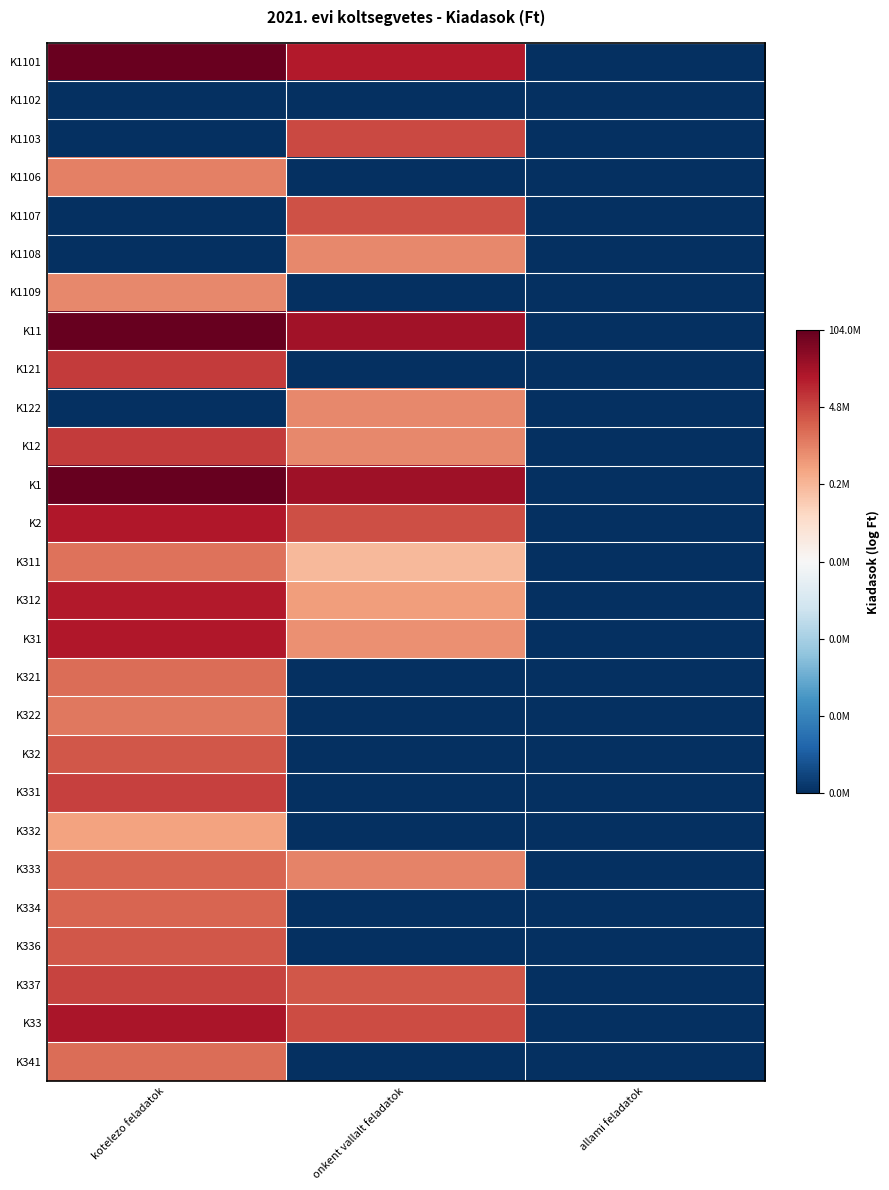

Reading left to right, extract all data points from this chart.

K1101: kotelezo feladatok=18.4	onkent vallalt feladatok=16.5	allami feladatok=0.0
K1102: kotelezo feladatok=0.0	onkent vallalt feladatok=0.0	allami feladatok=0.0
K1103: kotelezo feladatok=0.0	onkent vallalt feladatok=15.3	allami feladatok=0.0
K1106: kotelezo feladatok=13.9	onkent vallalt feladatok=0.0	allami feladatok=0.0
K1107: kotelezo feladatok=0.0	onkent vallalt feladatok=15.1	allami feladatok=0.0
K1108: kotelezo feladatok=0.0	onkent vallalt feladatok=13.6	allami feladatok=0.0
K1109: kotelezo feladatok=13.7	onkent vallalt feladatok=0.0	allami feladatok=0.0
K11: kotelezo feladatok=18.4	onkent vallalt feladatok=17.0	allami feladatok=0.0
K121: kotelezo feladatok=15.7	onkent vallalt feladatok=0.0	allami feladatok=0.0
K122: kotelezo feladatok=0.0	onkent vallalt feladatok=13.6	allami feladatok=0.0
K12: kotelezo feladatok=15.7	onkent vallalt feladatok=13.6	allami feladatok=0.0
K1: kotelezo feladatok=18.5	onkent vallalt feladatok=17.0	allami feladatok=0.0
K2: kotelezo feladatok=16.6	onkent vallalt feladatok=15.2	allami feladatok=0.0
K311: kotelezo feladatok=14.3	onkent vallalt feladatok=12.2	allami feladatok=0.0
K312: kotelezo feladatok=16.5	onkent vallalt feladatok=13.1	allami feladatok=0.0
K31: kotelezo feladatok=16.6	onkent vallalt feladatok=13.5	allami feladatok=0.0
K321: kotelezo feladatok=14.4	onkent vallalt feladatok=0.0	allami feladatok=0.0
K322: kotelezo feladatok=14.1	onkent vallalt feladatok=0.0	allami feladatok=0.0
K32: kotelezo feladatok=15.0	onkent vallalt feladatok=0.0	allami feladatok=0.0
K331: kotelezo feladatok=15.5	onkent vallalt feladatok=0.0	allami feladatok=0.0
K332: kotelezo feladatok=12.9	onkent vallalt feladatok=0.0	allami feladatok=0.0
K333: kotelezo feladatok=14.6	onkent vallalt feladatok=13.8	allami feladatok=0.0
K334: kotelezo feladatok=14.6	onkent vallalt feladatok=0.0	allami feladatok=0.0
K336: kotelezo feladatok=14.9	onkent vallalt feladatok=0.0	allami feladatok=0.0
K337: kotelezo feladatok=15.5	onkent vallalt feladatok=15.0	allami feladatok=0.0
K33: kotelezo feladatok=16.7	onkent vallalt feladatok=15.3	allami feladatok=0.0
K341: kotelezo feladatok=14.4	onkent vallalt feladatok=0.0	allami feladatok=0.0